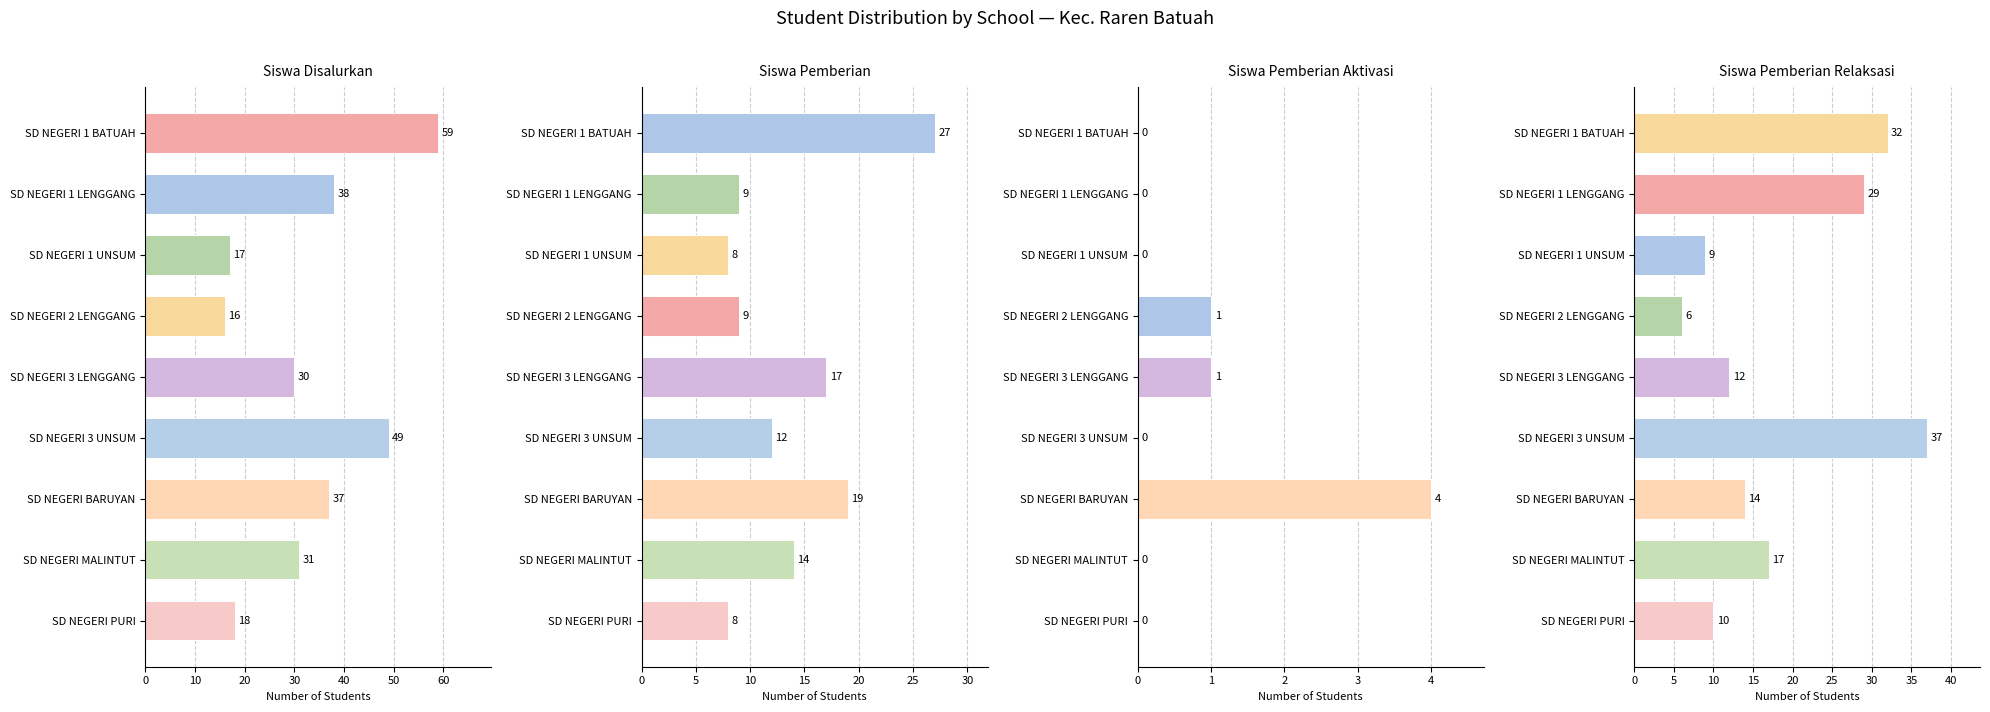

Count the number of categories in the chart.

9